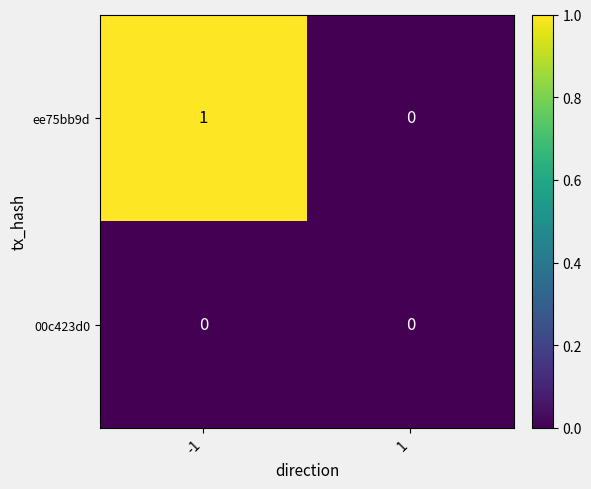

Reading left to right, what are all the values shown in this chart?

ee75bb9d: 1	0
00c423d0: 0	0